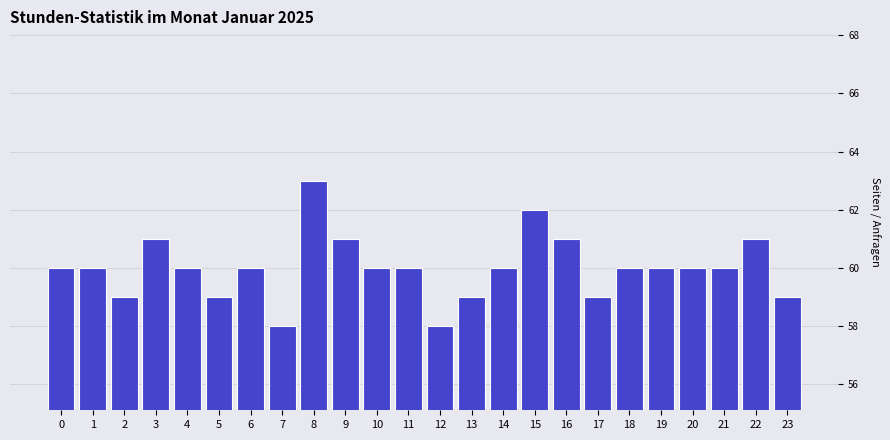

Reading left to right, extract all data points from this chart.

60	60	59	61	60	59	60	58	63	61	60	60	58	59	60	62	61	59	60	60	60	60	61	59